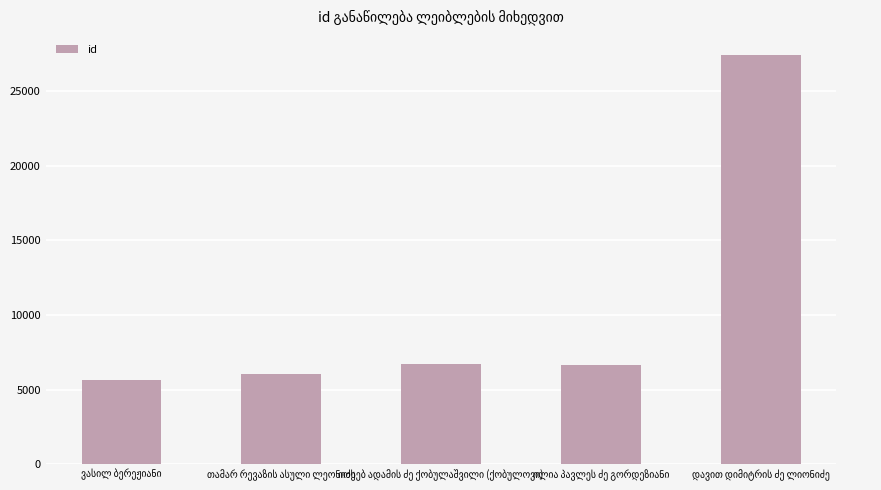

What is the difference between the maximum and second lowest values?

21346